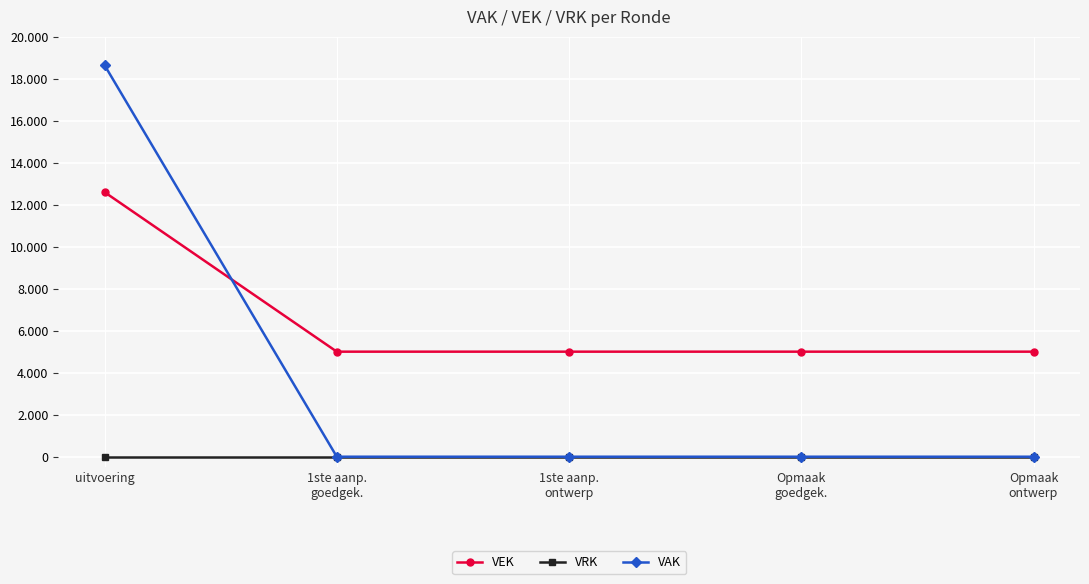

What are all the series names shown in the legend?

VEK, VRK, VAK